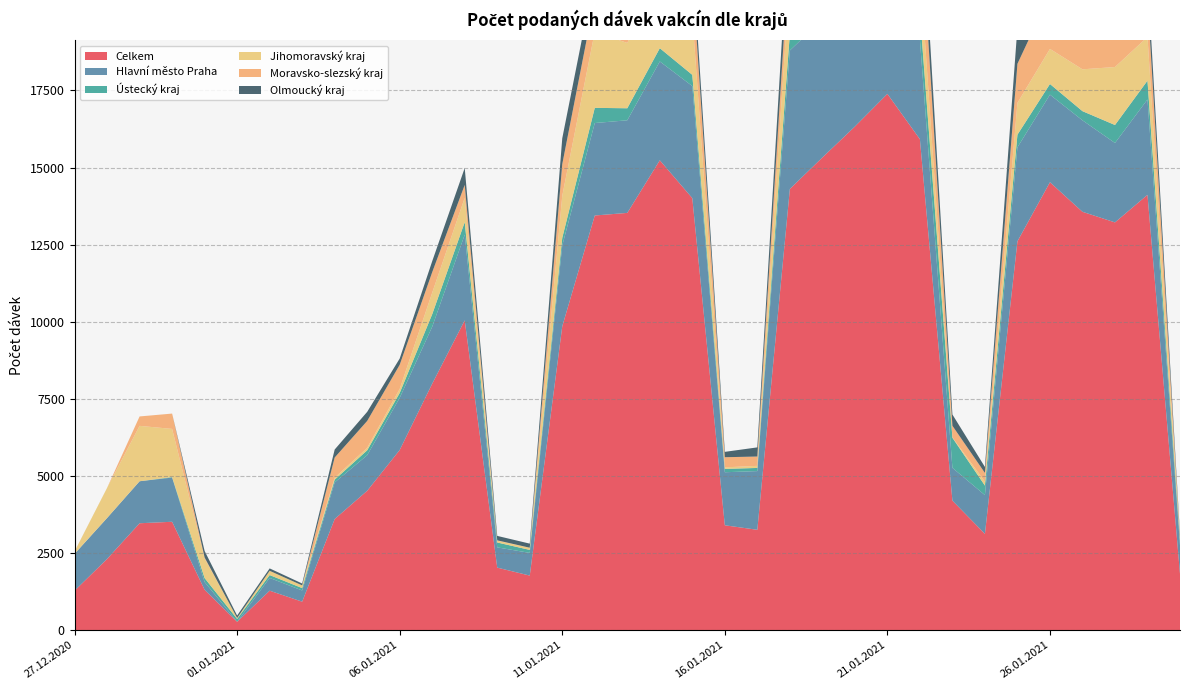

Reading left to right, what are all the values shown in this chart?

Celkem: 27.12.2020=1278	28.12.2020=2307	29.12.2020=3465	30.12.2020=3513	31.12.2020=1307	01.01.2021=269	02.01.2021=1278	03.01.2021=922	04.01.2021=3601	05.01.2021=4518	06.01.2021=5840	07.01.2021=7990	08.01.2021=10044	09.01.2021=2026	10.01.2021=1768	11.01.2021=9851	12.01.2021=13444	13.01.2021=13528	14.01.2021=15234	15.01.2021=14006	16.01.2021=3399	17.01.2021=3253	18.01.2021=14304	19.01.2021=15324	20.01.2021=16328	21.01.2021=17388	22.01.2021=15918	23.01.2021=4199	24.01.2021=3121	25.01.2021=12607	26.01.2021=14523	27.01.2021=13564	28.01.2021=13220	29.01.2021=14114	30.01.2021=1823
Hlavní město Praha: 27.12.2020=1194	28.12.2020=1328	29.12.2020=1362	30.12.2020=1433	31.12.2020=252	01.01.2021=3	02.01.2021=414	03.01.2021=363	04.01.2021=1187	05.01.2021=1153	06.01.2021=1692	07.01.2021=1847	08.01.2021=2780	09.01.2021=657	10.01.2021=736	11.01.2021=2620	12.01.2021=2998	13.01.2021=3003	14.01.2021=3205	15.01.2021=3634	16.01.2021=1720	17.01.2021=1903	18.01.2021=4490	19.01.2021=4477	20.01.2021=4045	21.01.2021=3810	22.01.2021=3227	23.01.2021=1063	24.01.2021=1256	25.01.2021=3047	26.01.2021=2840	27.01.2021=2966	28.01.2021=2575	29.01.2021=3092	30.01.2021=926
Ústecký kraj: 27.12.2020=2	28.12.2020=1	29.12.2020=0	30.12.2020=17	31.12.2020=128	01.01.2021=90	02.01.2021=93	03.01.2021=77	04.01.2021=90	05.01.2021=159	06.01.2021=157	07.01.2021=406	08.01.2021=405	09.01.2021=158	10.01.2021=97	11.01.2021=249	12.01.2021=492	13.01.2021=390	14.01.2021=430	15.01.2021=364	16.01.2021=109	17.01.2021=102	18.01.2021=537	19.01.2021=568	20.01.2021=667	21.01.2021=945	22.01.2021=846	23.01.2021=975	24.01.2021=309	25.01.2021=410	26.01.2021=345	27.01.2021=297	28.01.2021=583	29.01.2021=610	30.01.2021=152
Jihomoravský kraj: 27.12.2020=75	28.12.2020=977	29.12.2020=1796	30.12.2020=1561	31.12.2020=637	01.01.2021=31	02.01.2021=138	03.01.2021=88	04.01.2021=64	05.01.2021=80	06.01.2021=131	07.01.2021=699	08.01.2021=788	09.01.2021=58	10.01.2021=69	11.01.2021=1362	12.01.2021=2466	13.01.2021=2118	14.01.2021=2257	15.01.2021=1917	16.01.2021=50	17.01.2021=68	18.01.2021=1891	19.01.2021=2466	20.01.2021=2840	21.01.2021=2352	22.01.2021=1503	23.01.2021=12	24.01.2021=126	25.01.2021=1031	26.01.2021=1138	27.01.2021=1357	28.01.2021=1880	29.01.2021=1418	30.01.2021=75
Moravsko-slezský kraj: 27.12.2020=1	28.12.2020=0	29.12.2020=305	30.12.2020=497	31.12.2020=30	01.01.2021=0	02.01.2021=0	03.01.2021=0	04.01.2021=654	05.01.2021=872	06.01.2021=783	07.01.2021=664	08.01.2021=419	09.01.2021=12	10.01.2021=2	11.01.2021=1028	12.01.2021=1086	13.01.2021=1269	14.01.2021=2052	15.01.2021=1335	16.01.2021=328	17.01.2021=302	18.01.2021=1046	19.01.2021=2112	20.01.2021=3133	21.01.2021=2787	22.01.2021=1987	23.01.2021=377	24.01.2021=284	25.01.2021=1267	26.01.2021=1770	27.01.2021=1507	28.01.2021=1337	29.01.2021=1261	30.01.2021=43
Olmoucký kraj: 27.12.2020=1	28.12.2020=0	29.12.2020=0	30.12.2020=0	31.12.2020=211	01.01.2021=79	02.01.2021=78	03.01.2021=61	04.01.2021=259	05.01.2021=295	06.01.2021=203	07.01.2021=356	08.01.2021=549	09.01.2021=144	10.01.2021=132	11.01.2021=837	12.01.2021=772	13.01.2021=797	14.01.2021=865	15.01.2021=661	16.01.2021=174	17.01.2021=297	18.01.2021=1134	19.01.2021=938	20.01.2021=861	21.01.2021=792	22.01.2021=1143	23.01.2021=365	24.01.2021=194	25.01.2021=1176	26.01.2021=1174	27.01.2021=1082	28.01.2021=540	29.01.2021=745	30.01.2021=76